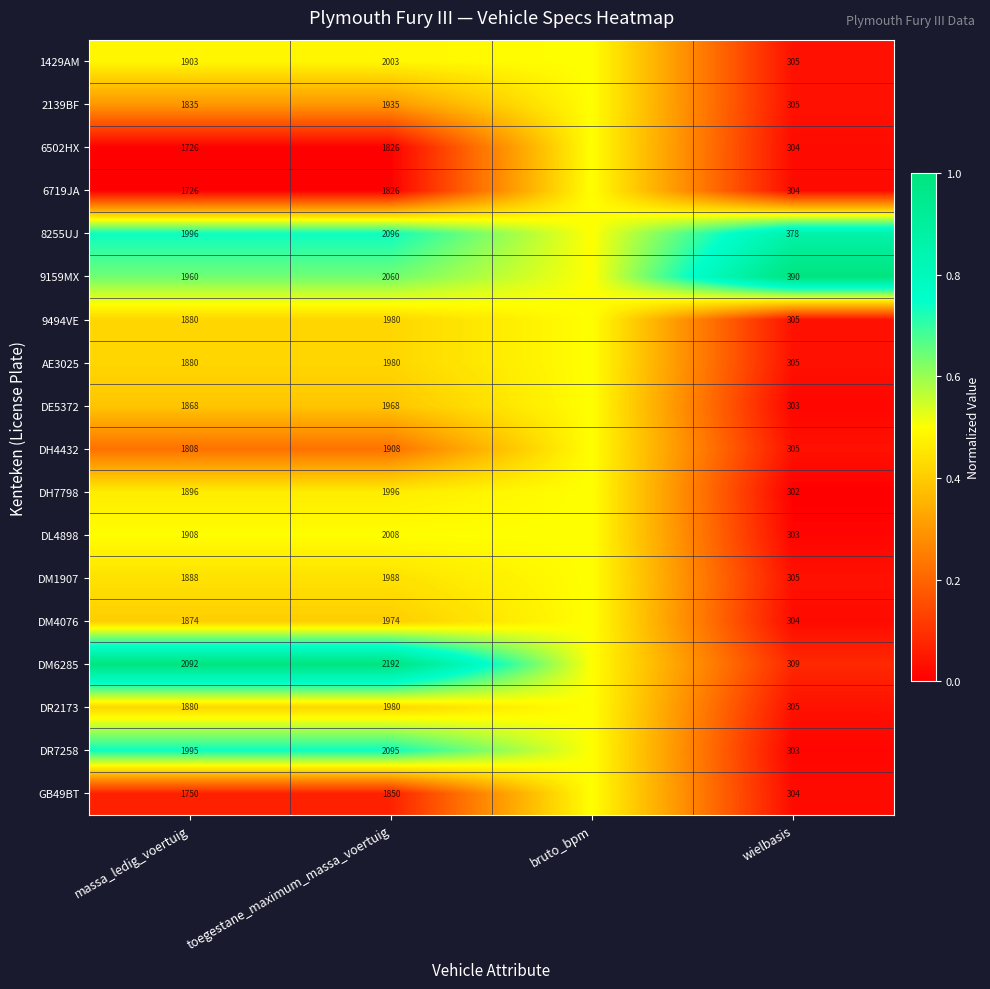

What is the sum of the AE3025 values at wielbasis and toegestane_maximum_massa_voertuig?

2285.0